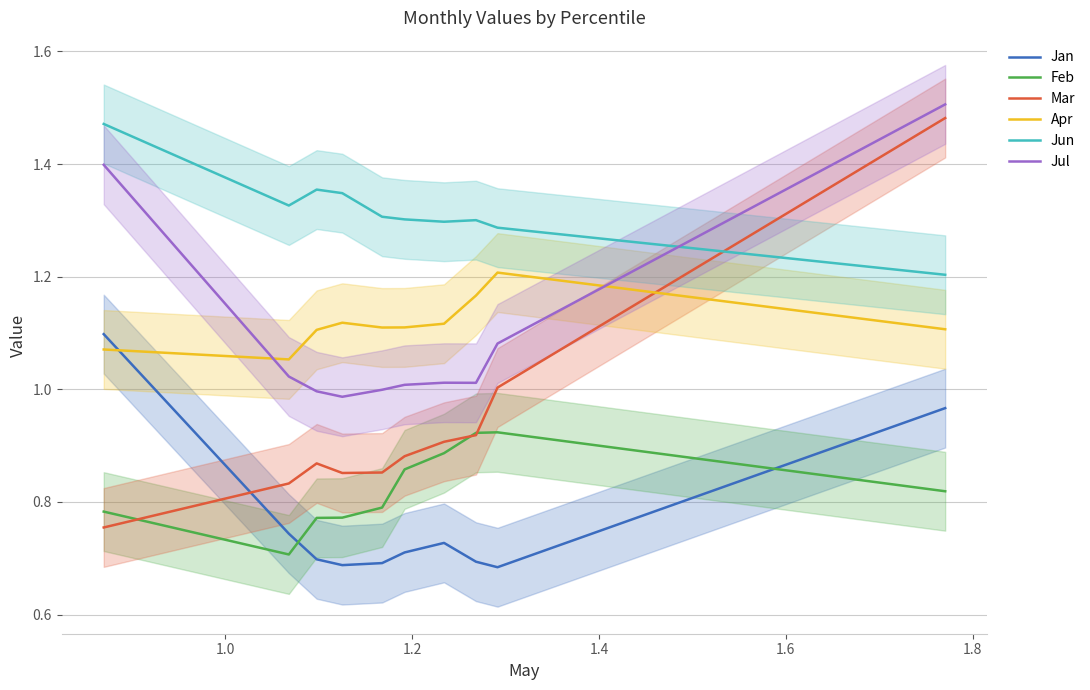

True or false: Apr and Feb cross at least once.

False